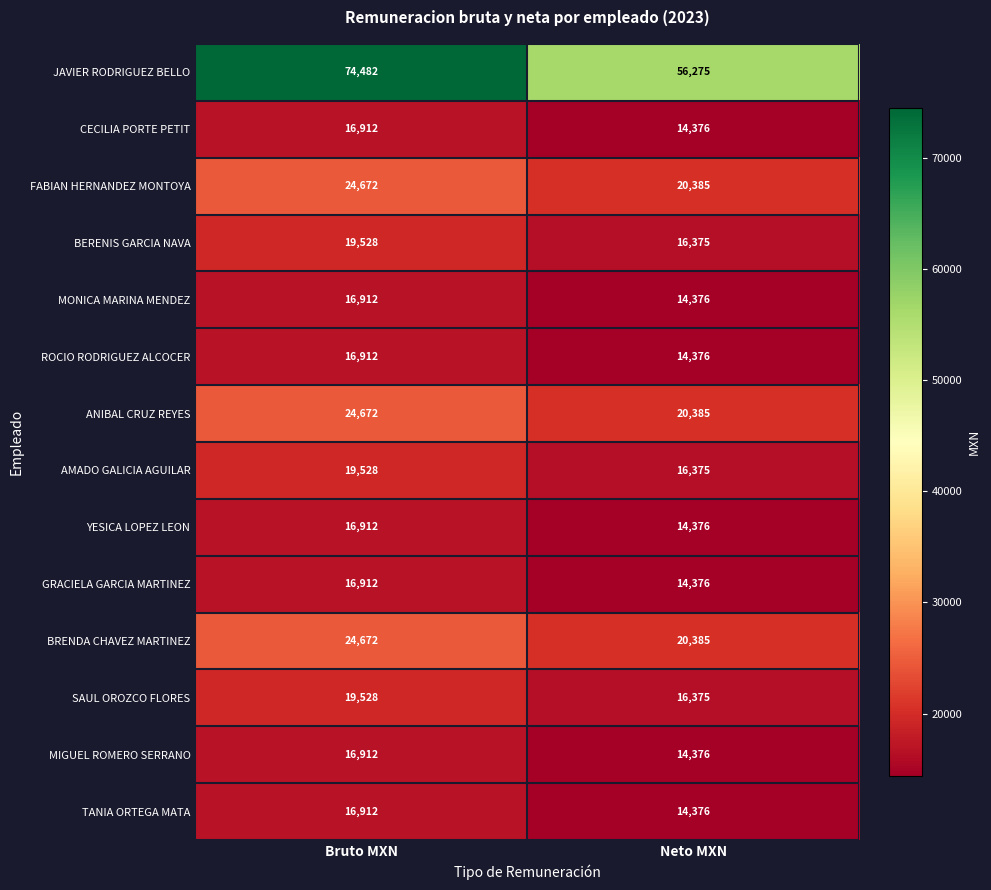

Which series has the widest spread of values?

JAVIER RODRIGUEZ BELLO